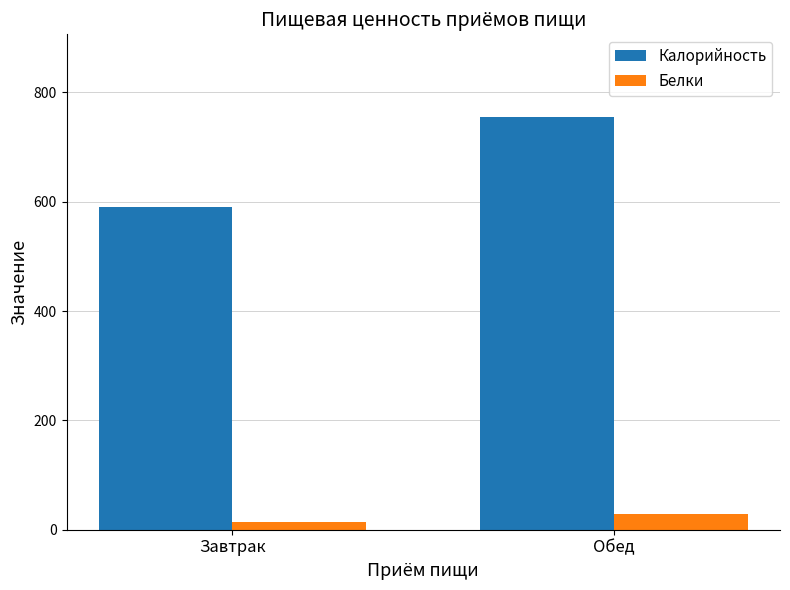

Reading left to right, list all the values displayed in this chart.

Калорийность: 590	755
Белки: 15	29